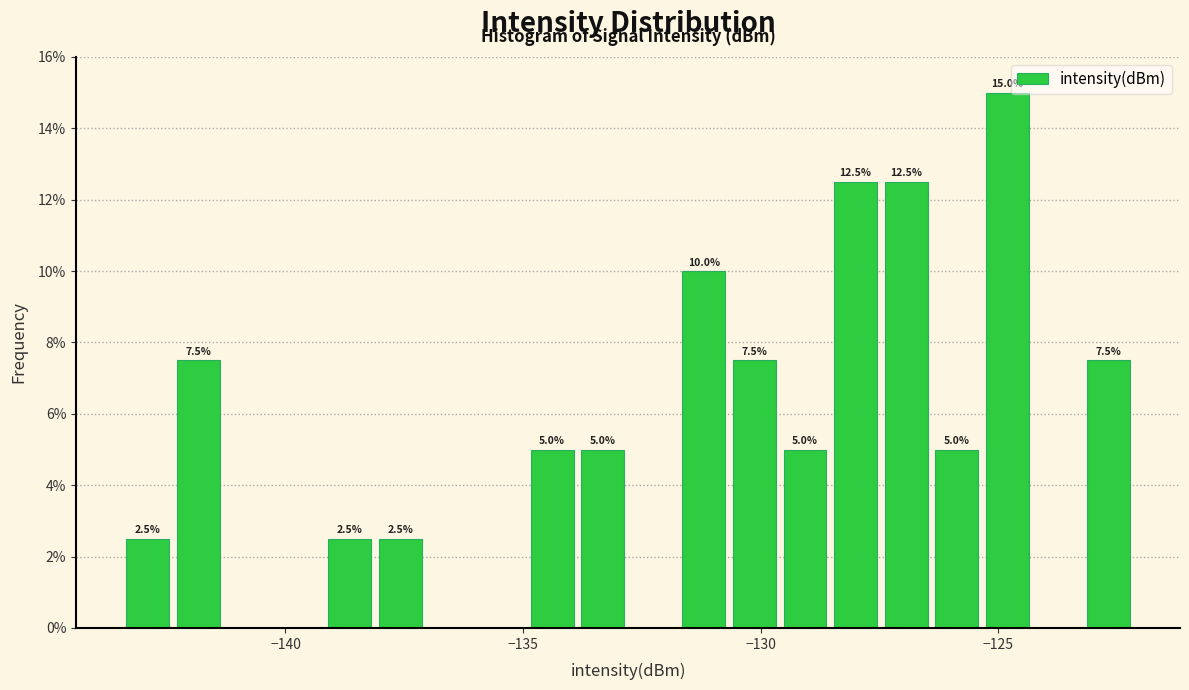

Around what value on the x-axis is the tallest bar? Give the approximate position of its centre, as read against the axis.

-125.0